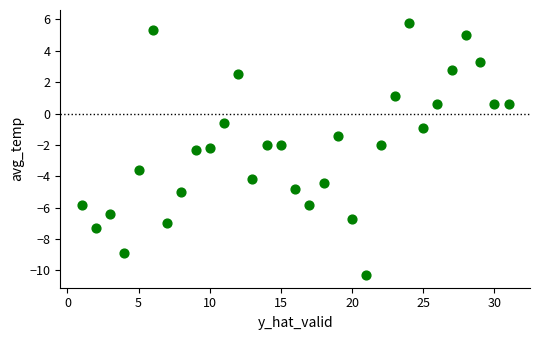

What is the range of Y values (max minus min)?

16.1